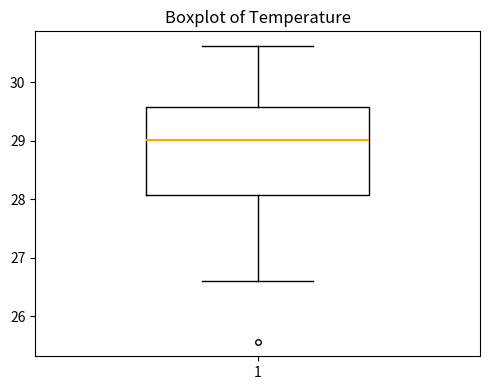

Read this box plot against the y-axis: the position of the median line, the range covered by the box, and the ends of both whiskers. The values are not printed on the chart, so give them approximately, as read against the axis.

median 29.0, box 28.1 to 29.6, whiskers 26.6 to 30.6